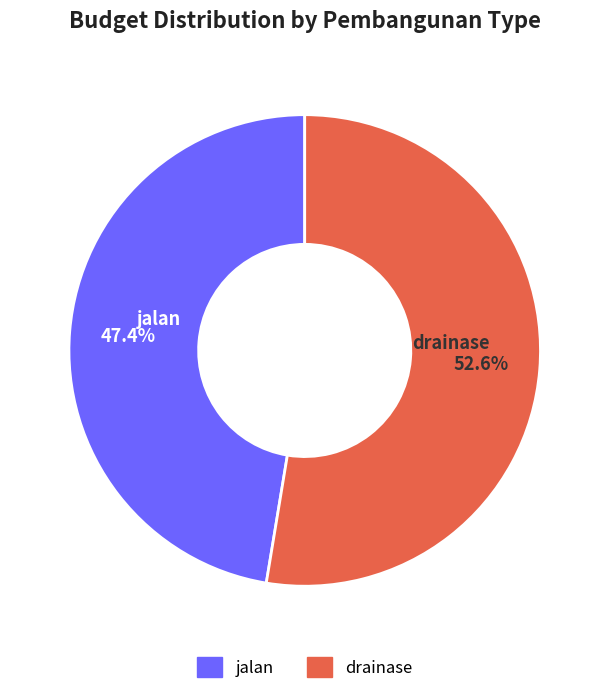

To the nearest percent, what percentage of the pie is drainase?

53%